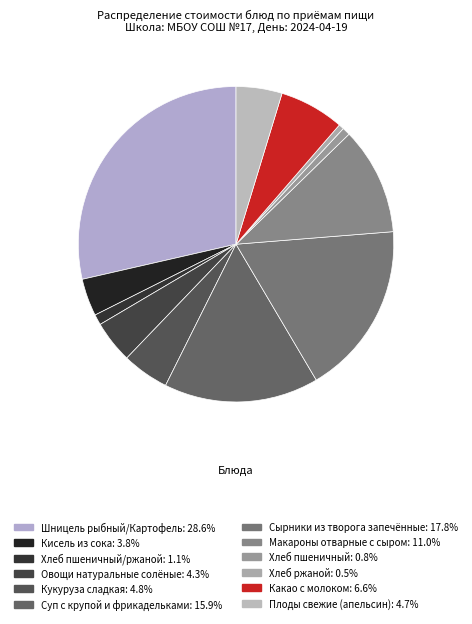

How many segments does this pie chart have?

12